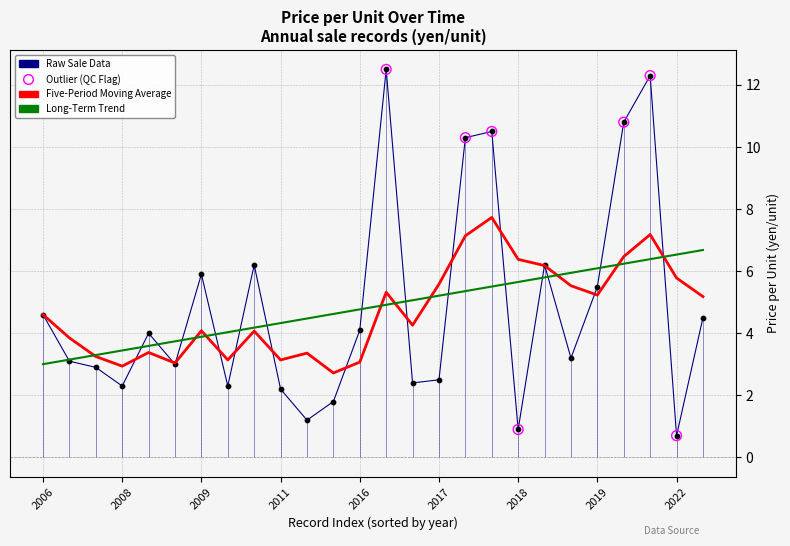

What is the total value across all series at 14?

11.7